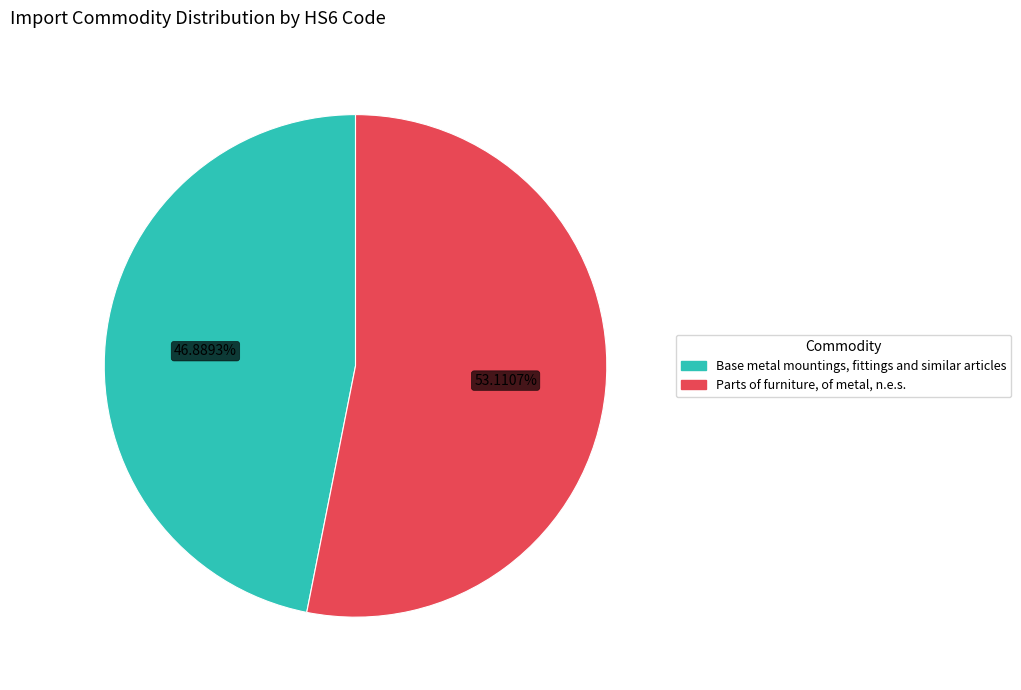

Which category has the smallest portion of the pie?

Base metal mountings, fittings and similar articles